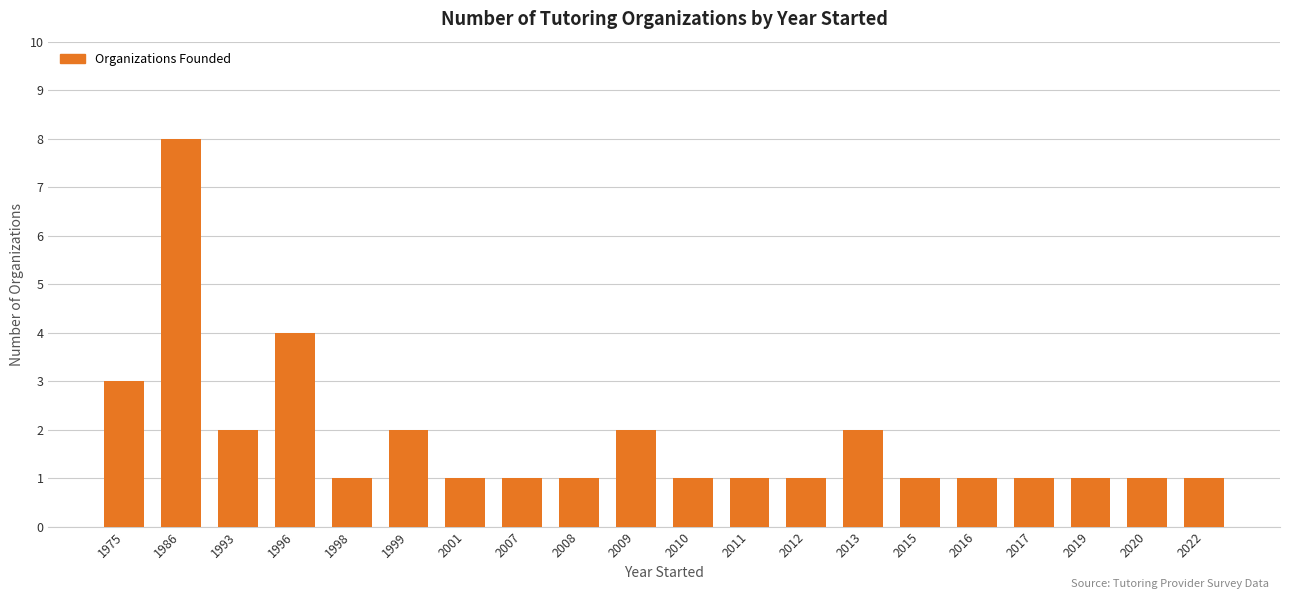

Which label corresponds to the largest value in the chart?

1986